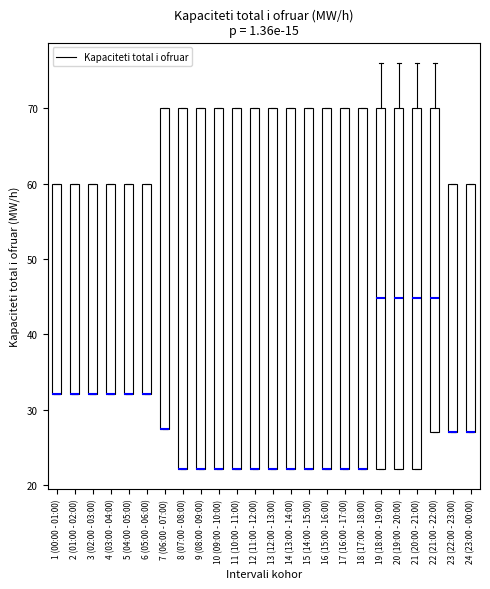

Reading left to right, transcribe this box plot: for each box, give where its median line is, the range the box spans, and where its two whiskers end, as read against the y-axis. The values are not printed on the chart, so give them approximately, as read against the axis.

1 (00:00 - 01:00): median 32 (drawn on the box's lower edge), box 32 to 60, whiskers 32 to 60
2 (01:00 - 02:00): median 32 (drawn on the box's lower edge), box 32 to 60, whiskers 32 to 60
3 (02:00 - 03:00): median 32 (drawn on the box's lower edge), box 32 to 60, whiskers 32 to 60
4 (03:00 - 04:00): median 32 (drawn on the box's lower edge), box 32 to 60, whiskers 32 to 60
5 (04:00 - 05:00): median 32 (drawn on the box's lower edge), box 32 to 60, whiskers 32 to 60
6 (05:00 - 06:00): median 32 (drawn on the box's lower edge), box 32 to 60, whiskers 32 to 60
7 (06:00 - 07:00): median 28 (drawn on the box's lower edge), box 28 to 70, whiskers 28 to 70
8 (07:00 - 08:00): median 22 (drawn on the box's lower edge), box 22 to 70, whiskers 22 to 70
9 (08:00 - 09:00): median 22 (drawn on the box's lower edge), box 22 to 70, whiskers 22 to 70
10 (09:00 - 10:00): median 22 (drawn on the box's lower edge), box 22 to 70, whiskers 22 to 70
11 (10:00 - 11:00): median 22 (drawn on the box's lower edge), box 22 to 70, whiskers 22 to 70
12 (11:00 - 12:00): median 22 (drawn on the box's lower edge), box 22 to 70, whiskers 22 to 70
13 (12:00 - 13:00): median 22 (drawn on the box's lower edge), box 22 to 70, whiskers 22 to 70
14 (13:00 - 14:00): median 22 (drawn on the box's lower edge), box 22 to 70, whiskers 22 to 70
15 (14:00 - 15:00): median 22 (drawn on the box's lower edge), box 22 to 70, whiskers 22 to 70
16 (15:00 - 16:00): median 22 (drawn on the box's lower edge), box 22 to 70, whiskers 22 to 70
17 (16:00 - 17:00): median 22 (drawn on the box's lower edge), box 22 to 70, whiskers 22 to 70
18 (17:00 - 18:00): median 22 (drawn on the box's lower edge), box 22 to 70, whiskers 22 to 70
19 (18:00 - 19:00): median 45, box 22 to 70, whiskers 22 to 76
20 (19:00 - 20:00): median 45, box 22 to 70, whiskers 22 to 76
21 (20:00 - 21:00): median 45, box 22 to 70, whiskers 22 to 76
22 (21:00 - 22:00): median 45, box 27 to 70, whiskers 27 to 76
23 (22:00 - 23:00): median 27 (drawn on the box's lower edge), box 27 to 60, whiskers 27 to 60
24 (23:00 - 00:00): median 27 (drawn on the box's lower edge), box 27 to 60, whiskers 27 to 60